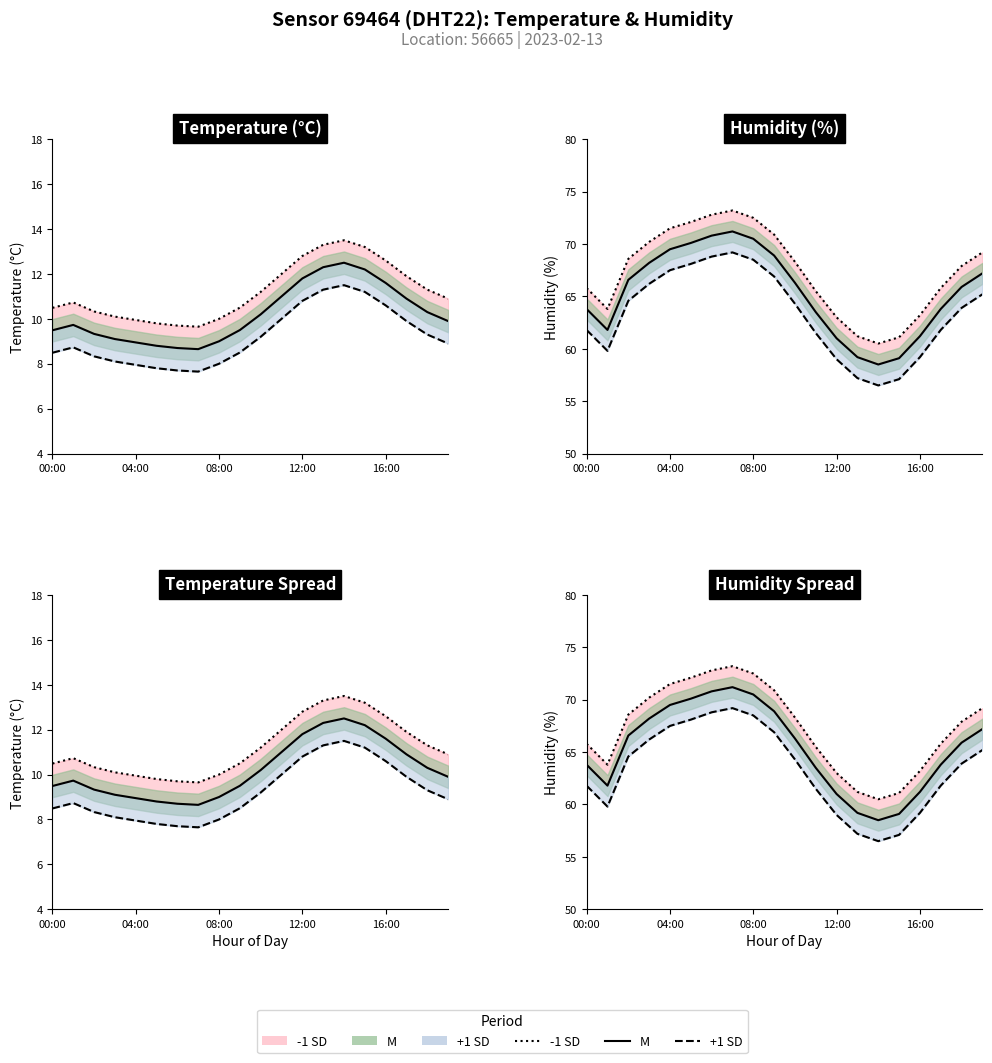

How many lines are shown in the chart?

3